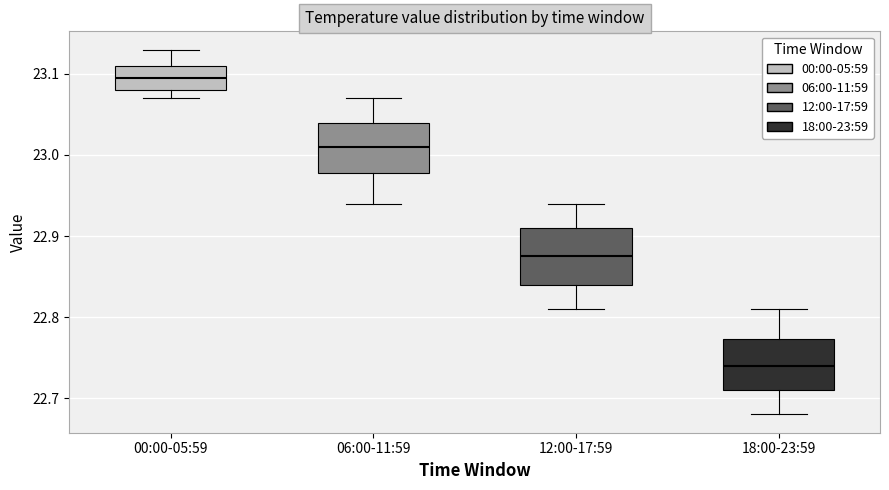

Where does the upper whisker of the box for 00:00-05:59 end on the y-axis? The values are not printed on the chart, so give them approximately, as read against the axis.

23.13